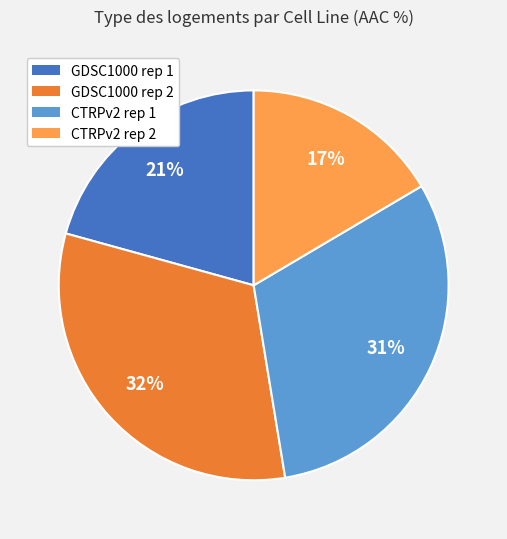

To the nearest percent, what is the difference between the largest and smallest slice percentages?

15%